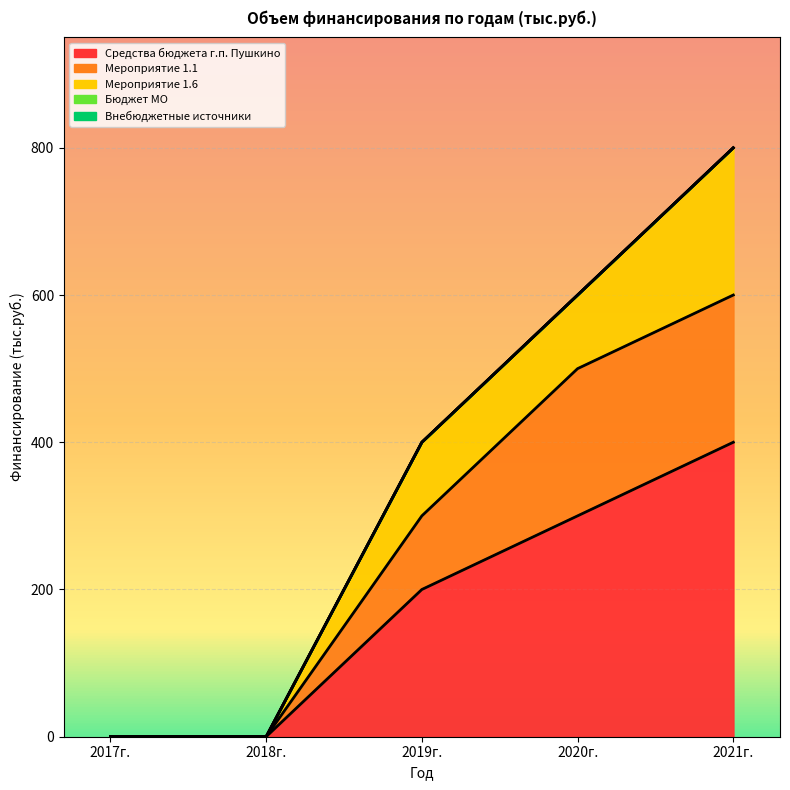

At which label does Средства бюджета г.п. Пушкино first exceed 200?

2020г.